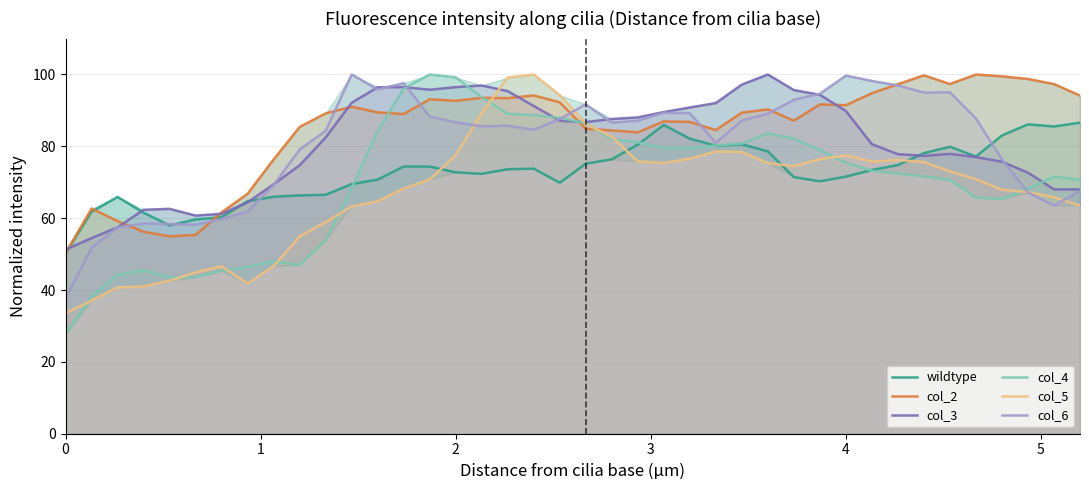

What is the approximate value of col_4 at 0?

27.7